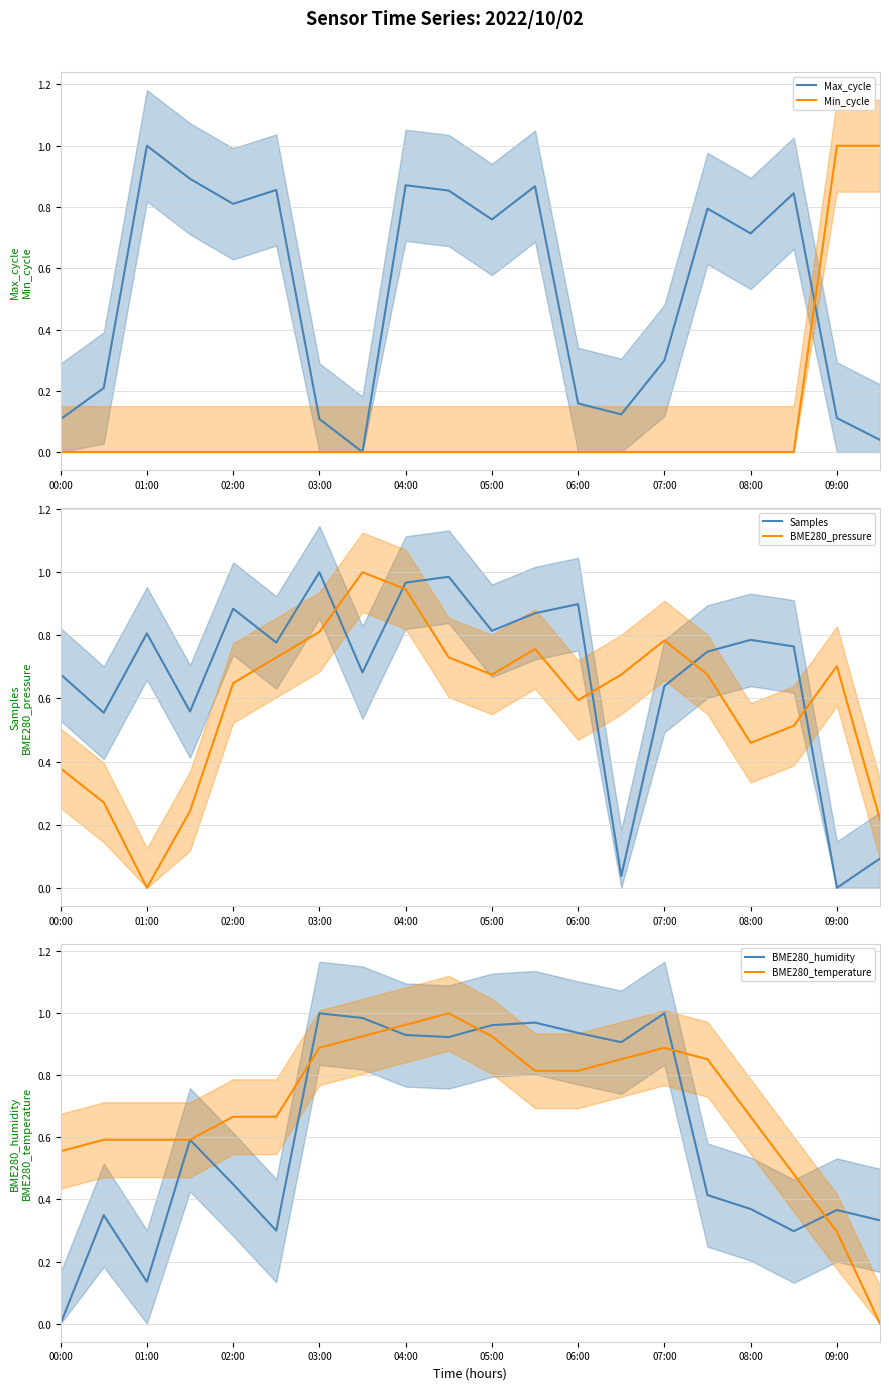

Which series has the largest total across all categories?

BME280_temperature